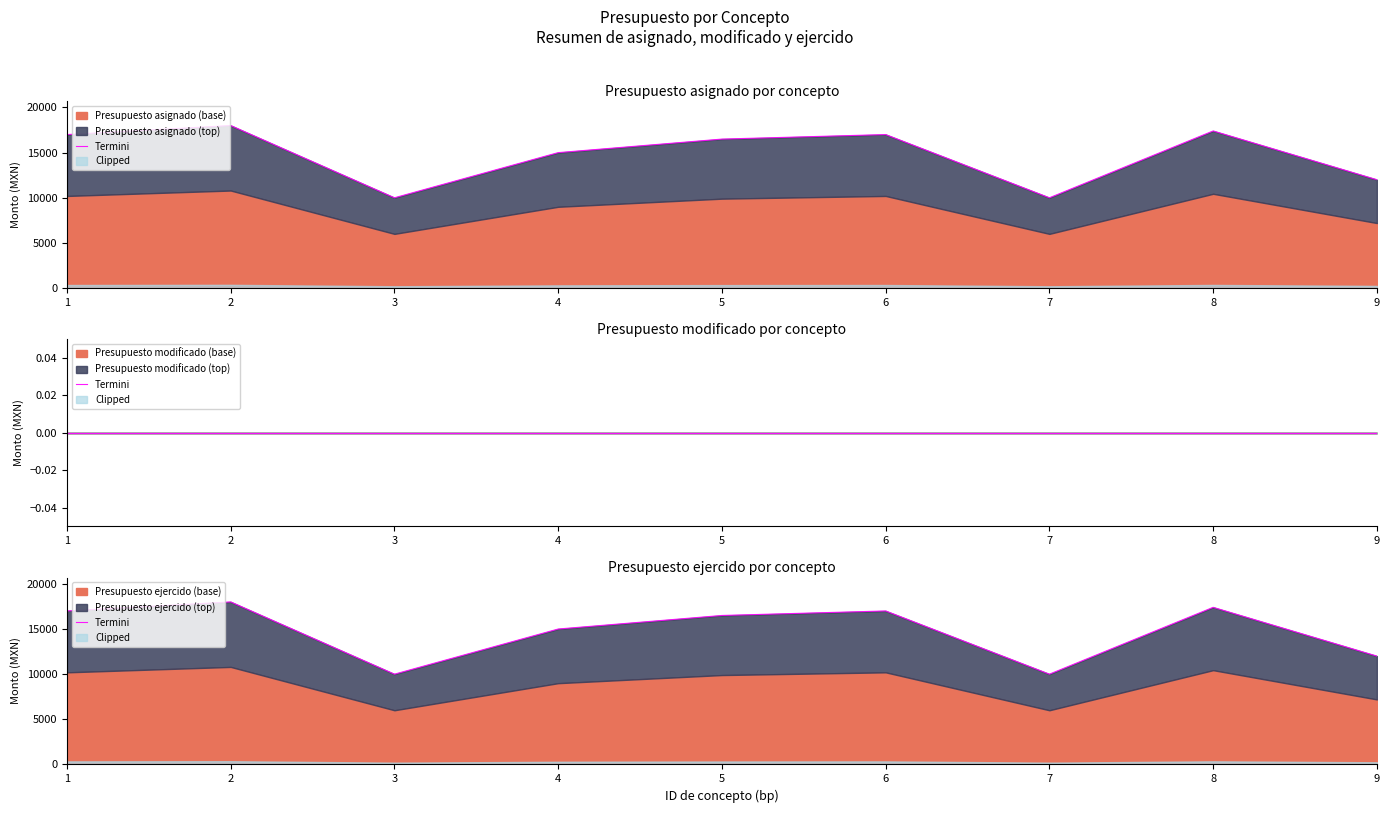

Which label corresponds to the smallest value in the chart?

3